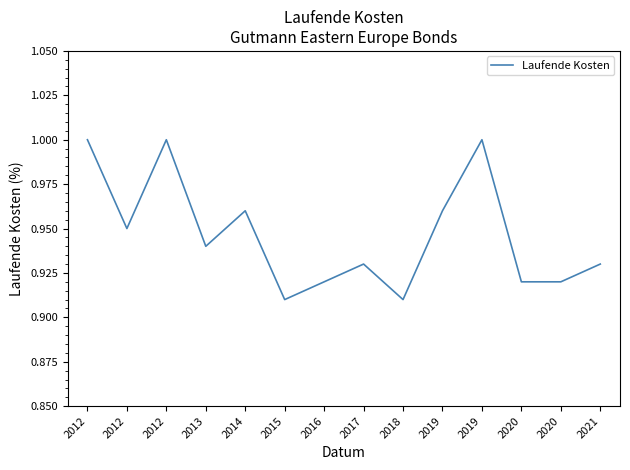

Which has a higher value, 2017 or 2012?

2012